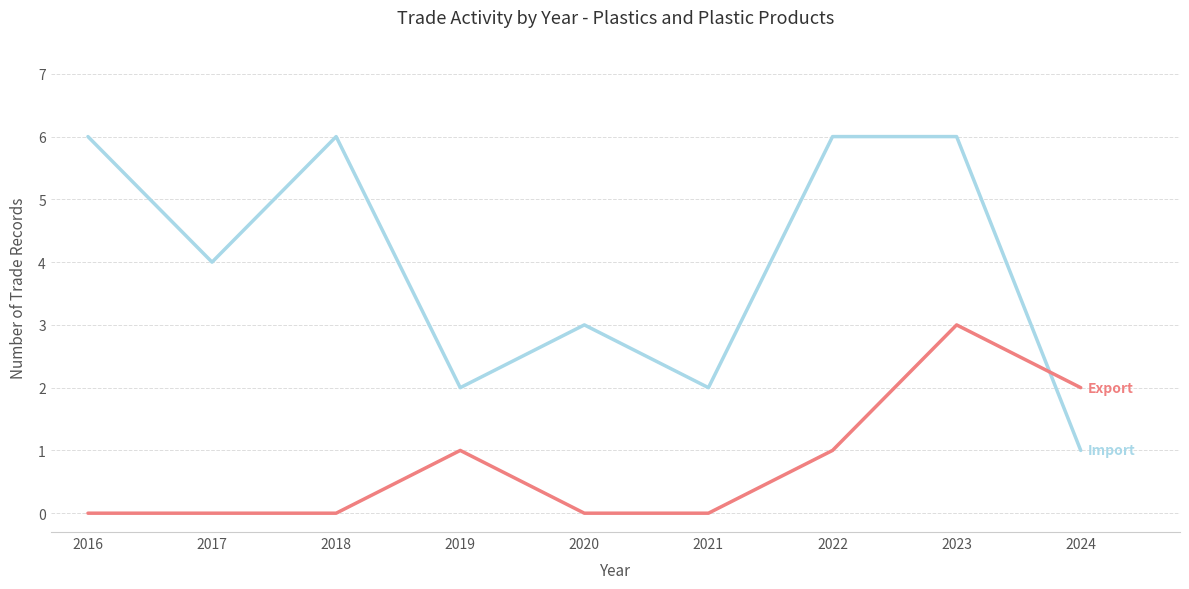

What is the total value across all series at 2017?

4